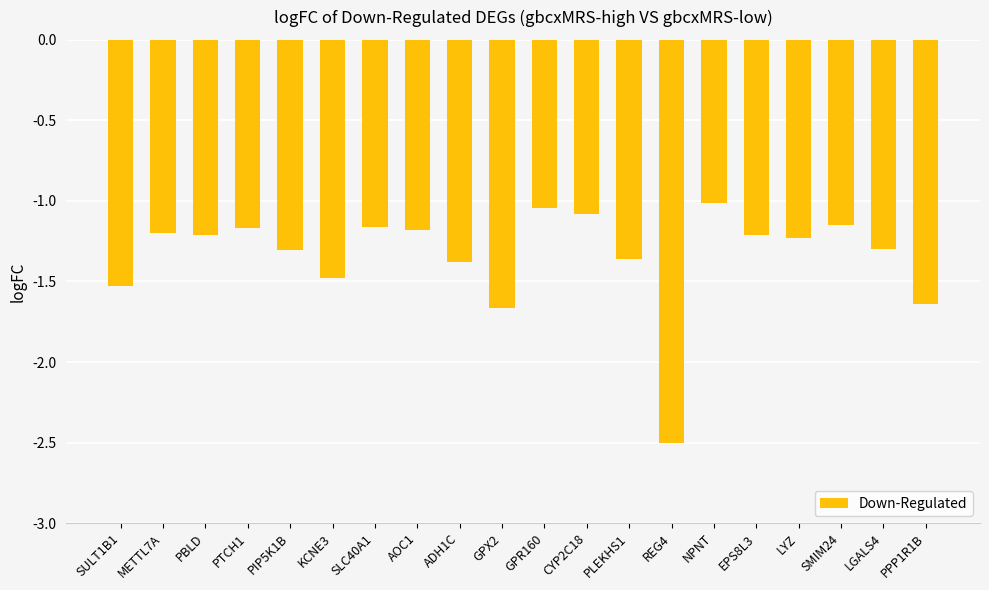

What is the sum of the values at PIP5K1B and SULT1B1?

-2.8